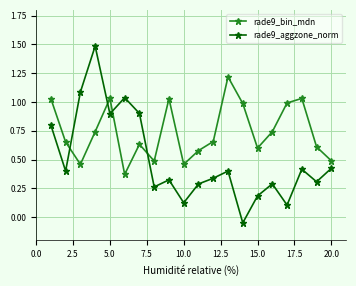

Which series has the largest range (max minus min)?

rade9_aggzone_norm